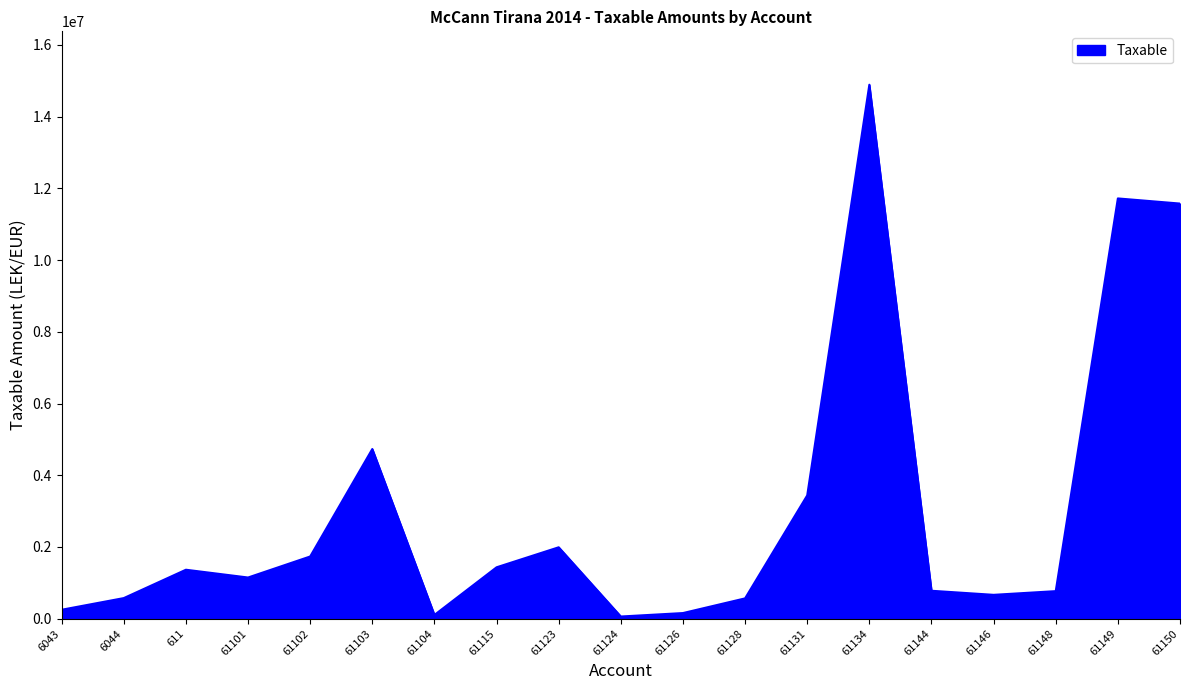

Where is the data nearest to the value 7474836?

61103